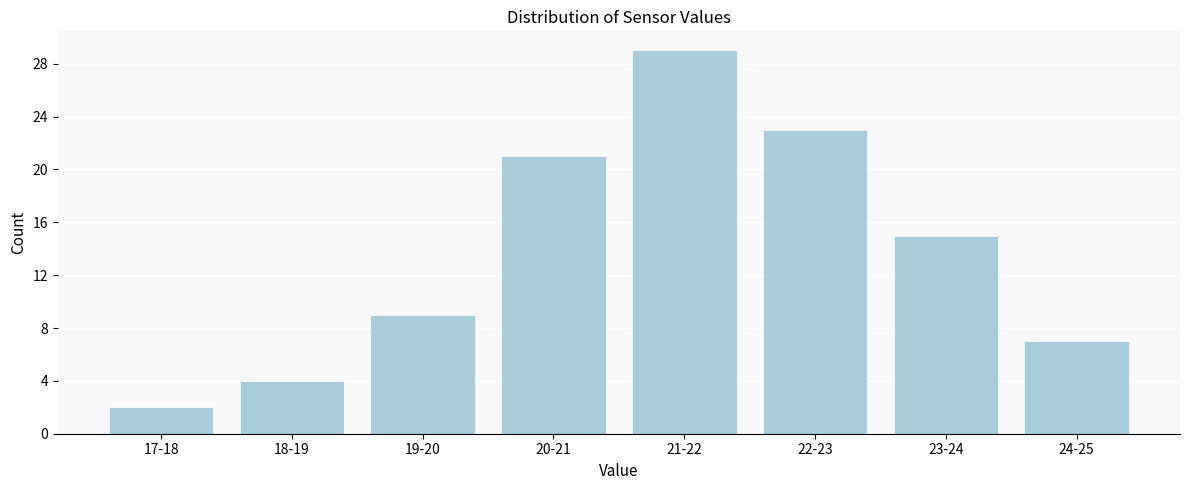

Reading left to right, list all the values displayed in this chart.

2	4	9	21	29	23	15	7